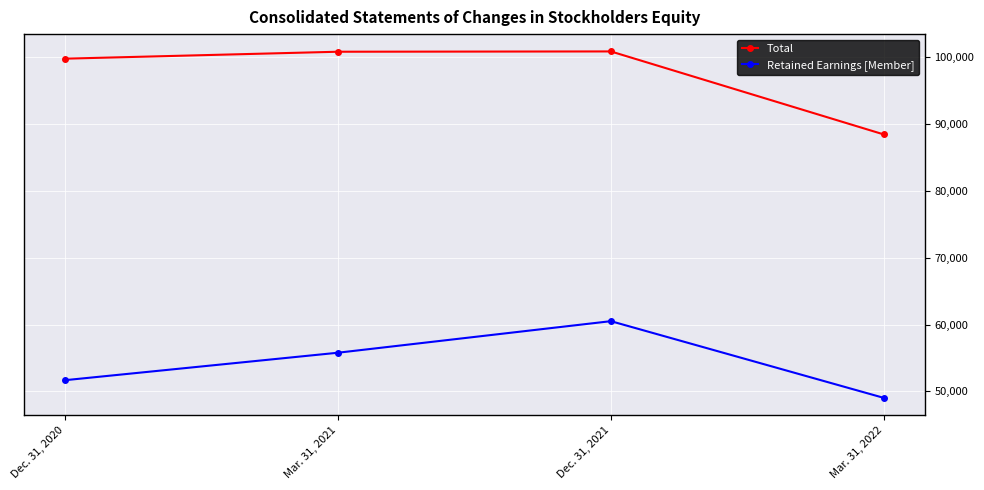

How many values in the Retained Earnings [Member] series are below 55801?

2